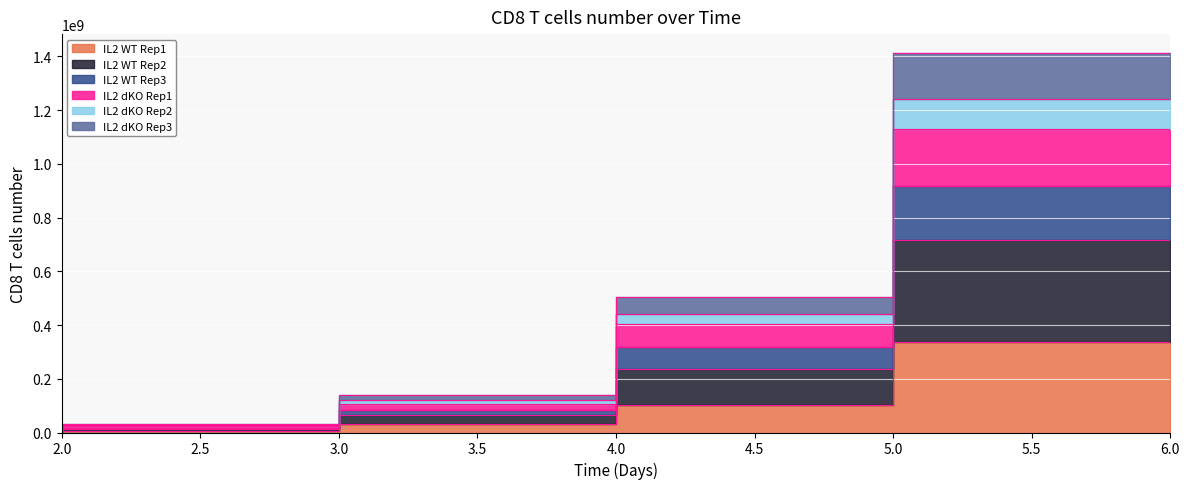

Which has a higher value, 5 or 6?

6